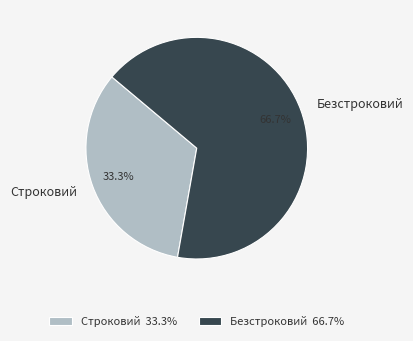

What percentage do Безстроковий and Строковий together represent?

100.0%